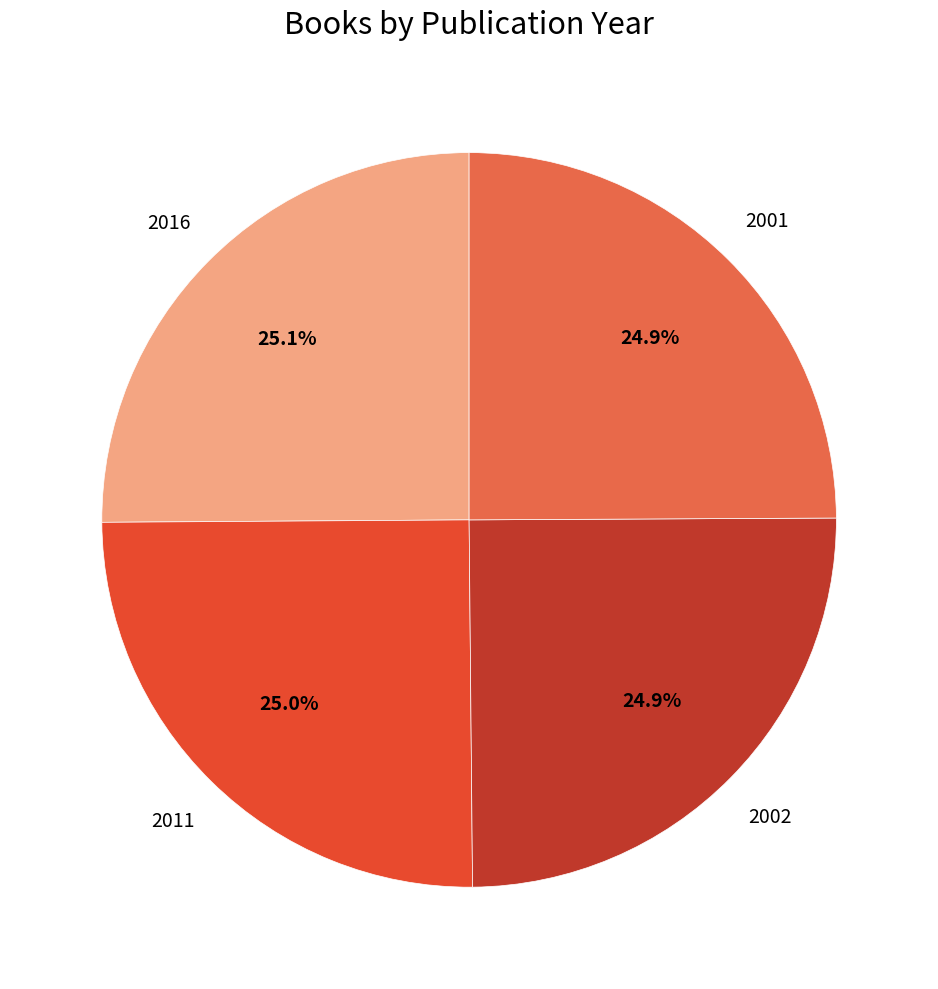

Is there any slice that represents more than half of the pie?

No